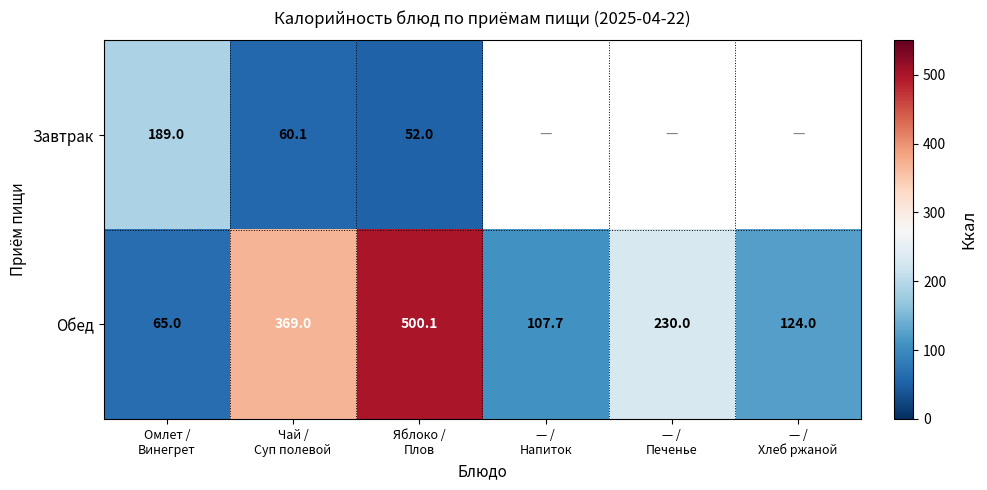

What is the lowest value of the Обед series?

65.0